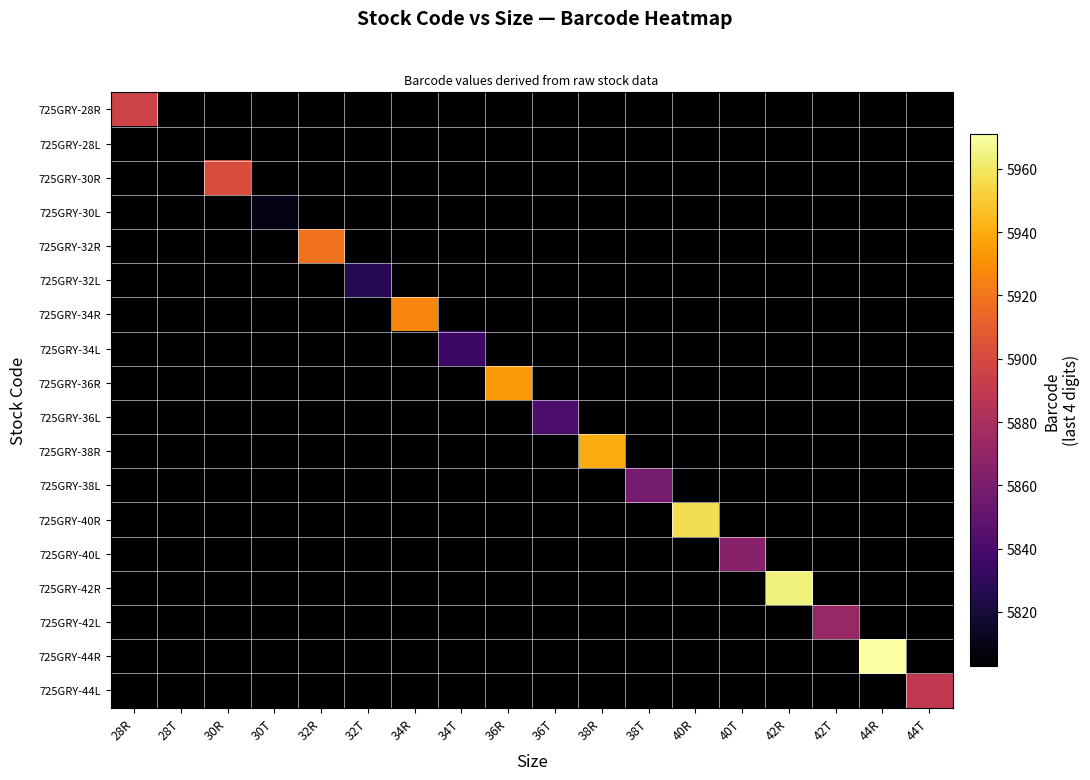

Which series has the widest spread of values?

725GRY-44R